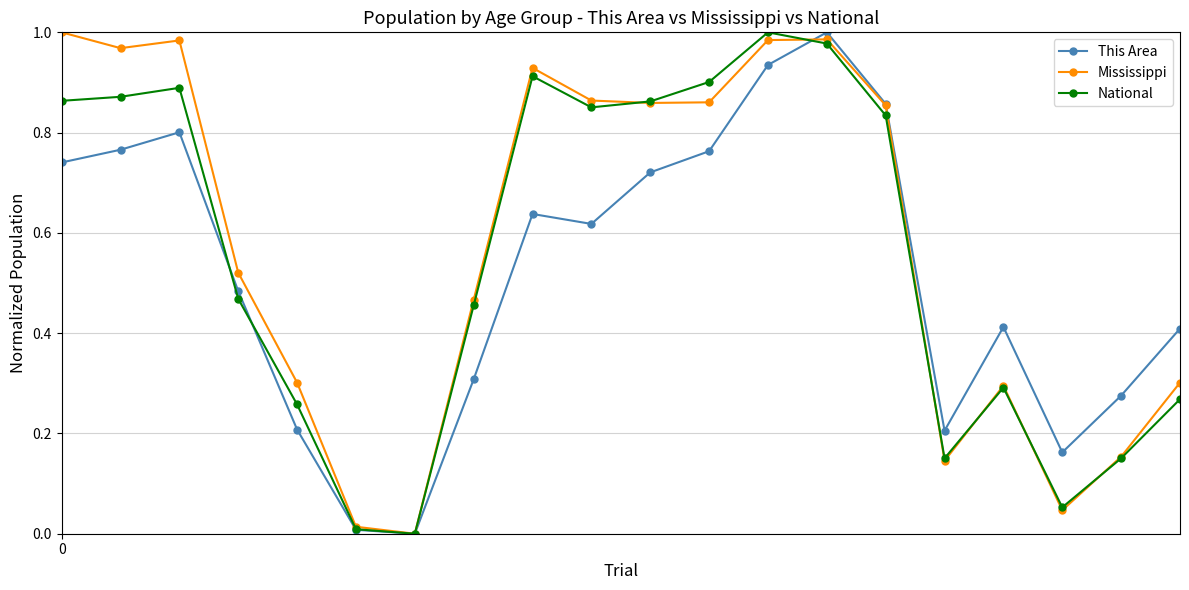

In Mississippi, how many points are lower than both neighbors (excluding endpoints)?

5